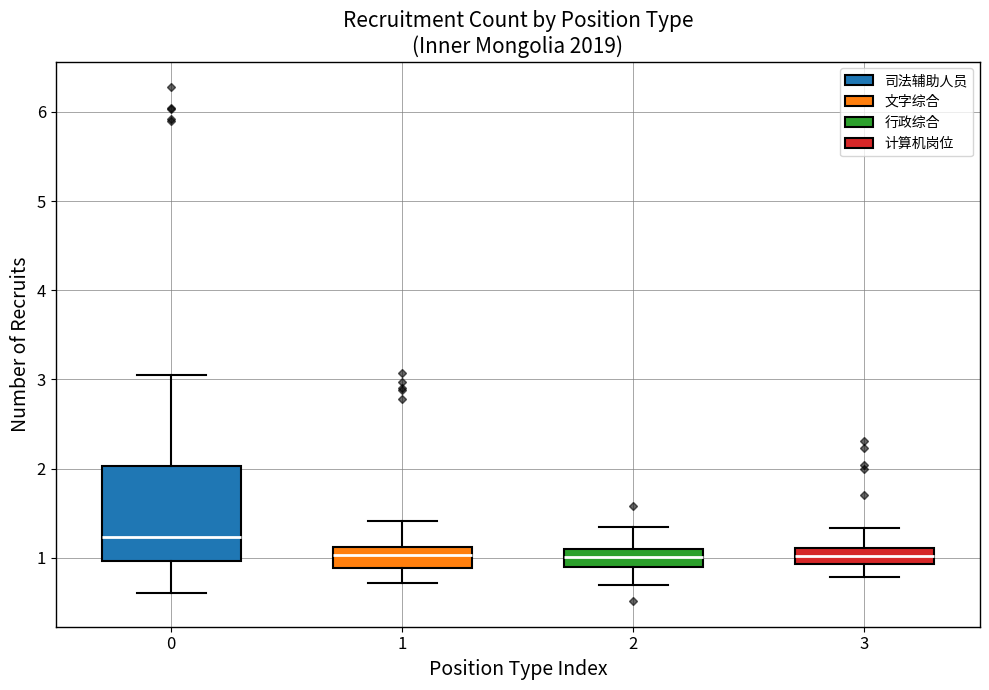

Reading left to right, transcribe this box plot: for each box, give where its median line is, the range the box spans, and where its two whiskers end, as read against the y-axis. The values are not printed on the chart, so give them approximately, as read against the axis.

0: median 1.2, box 1.0 to 2.0, whiskers 0.6 to 3.1
1: median 1.0, box 0.9 to 1.1, whiskers 0.7 to 1.4
2: median 1.0, box 0.9 to 1.1, whiskers 0.7 to 1.3
3: median 1.0, box 0.9 to 1.1, whiskers 0.8 to 1.3